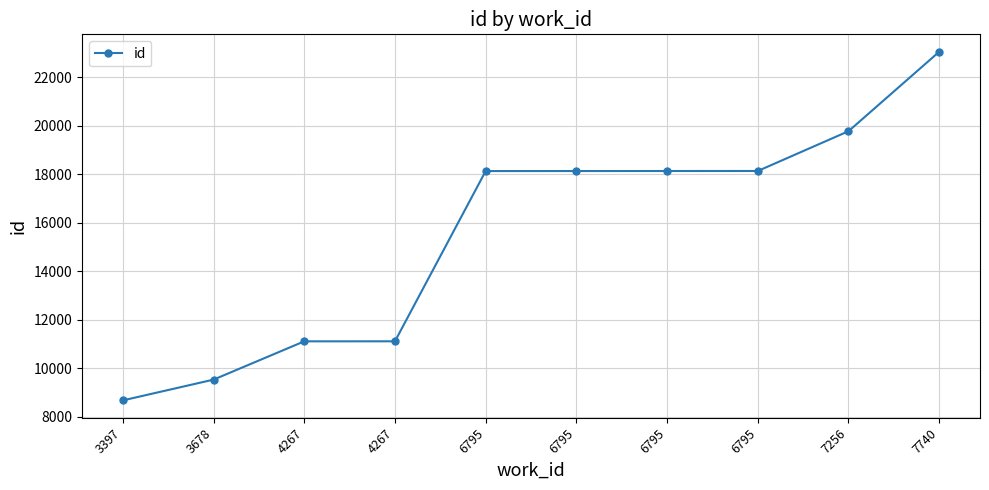

What is the value of the 10th point from the left?

23041